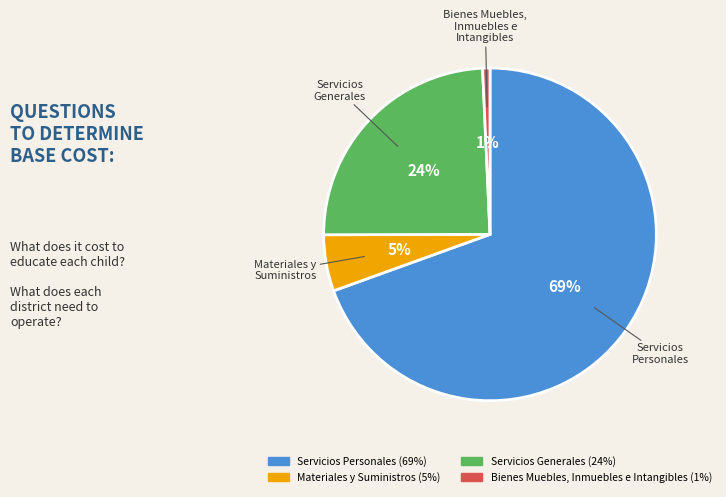

Between Bienes Muebles, Inmuebles e Intangibles and Servicios Personales, which is larger?

Servicios Personales